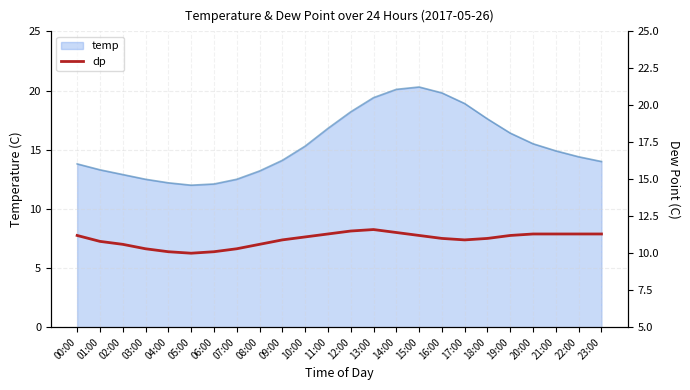

Is it true that temp equals 20.1 at 14:00?

True